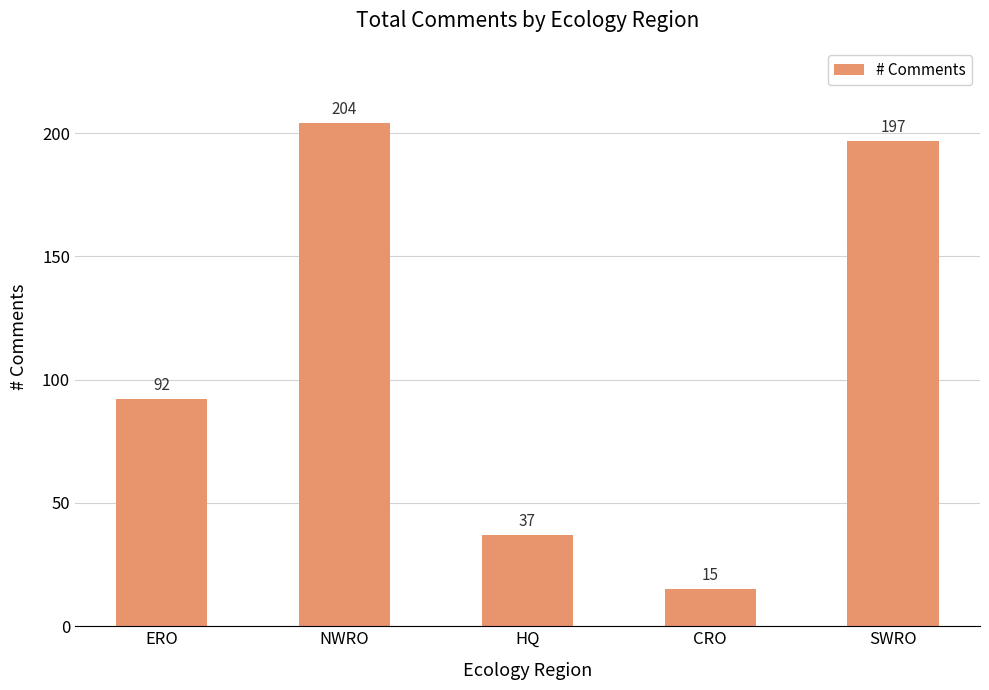

Are the bars grouped side by side (vs. stacked)?

No